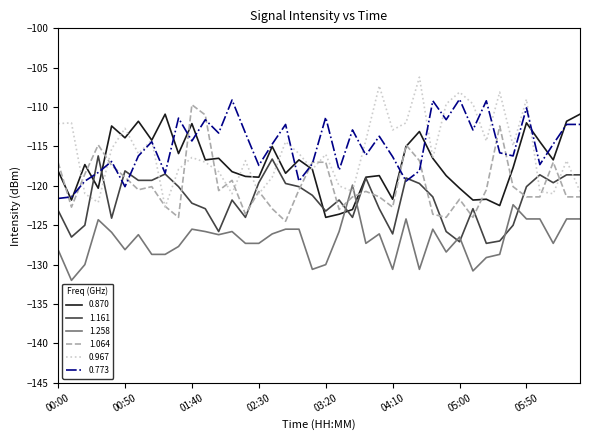

How many times do 0.870 and 1.258 cross each other?

2